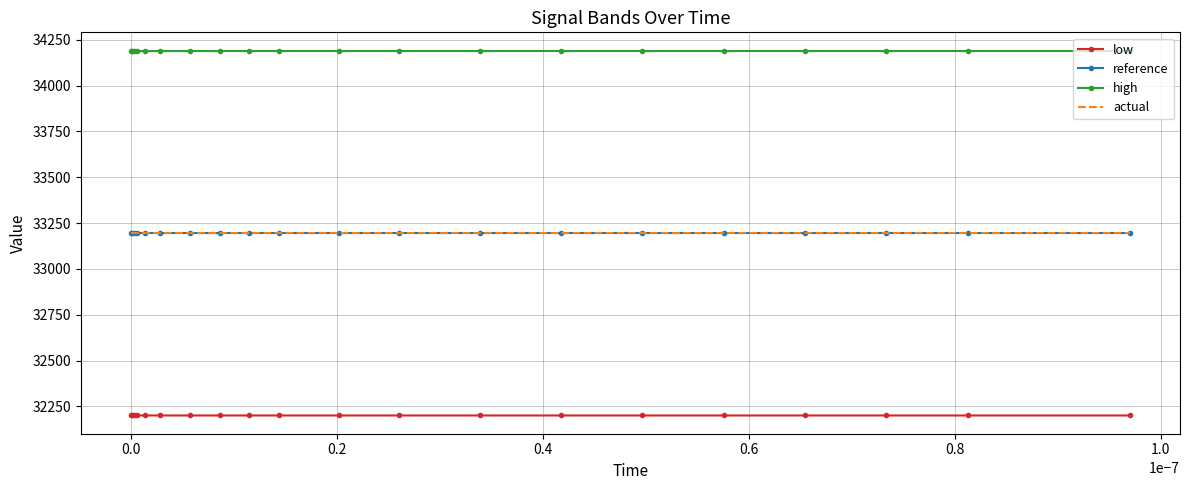

What is the lowest value of the high series?

34191.7